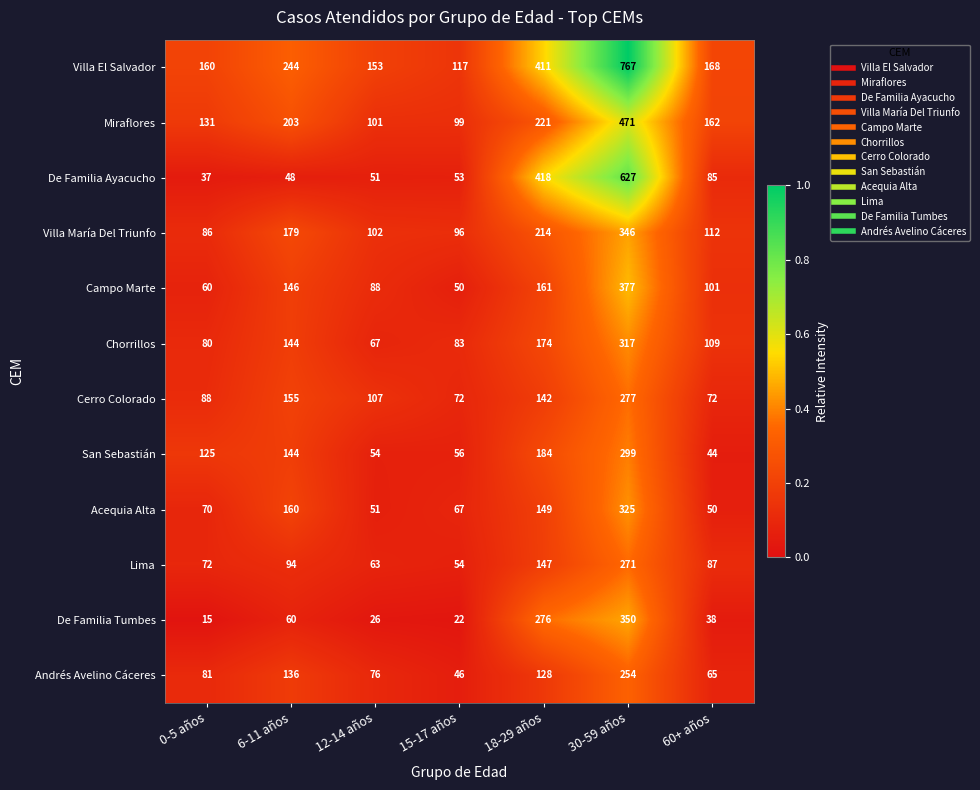

At which category is the sum across all series the highest?

30-59 años